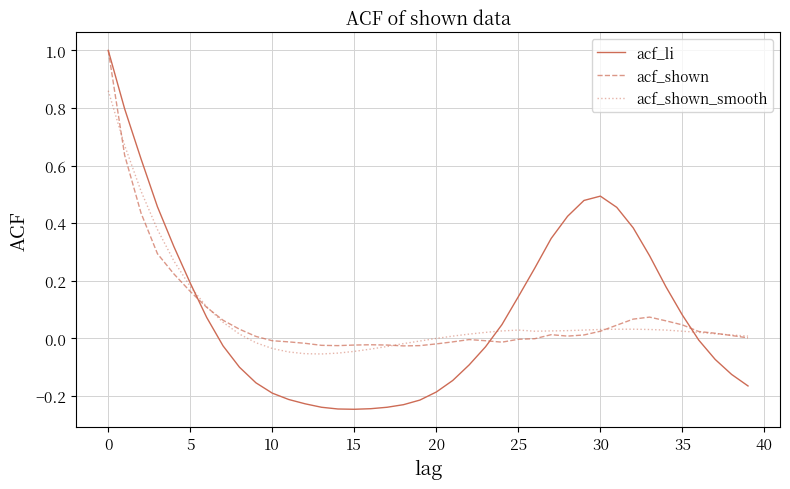

Which series has the largest range (max minus min)?

acf_li